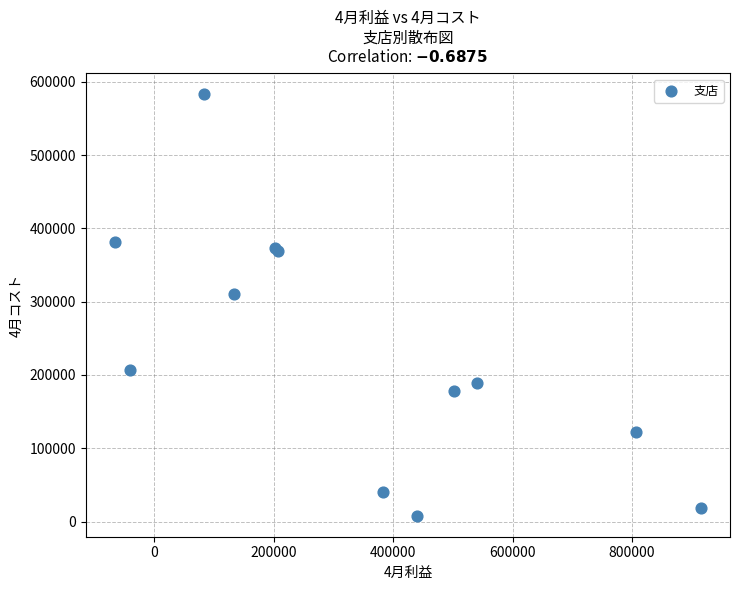

What Y value in the scatter plot is closest to 295500?

311000